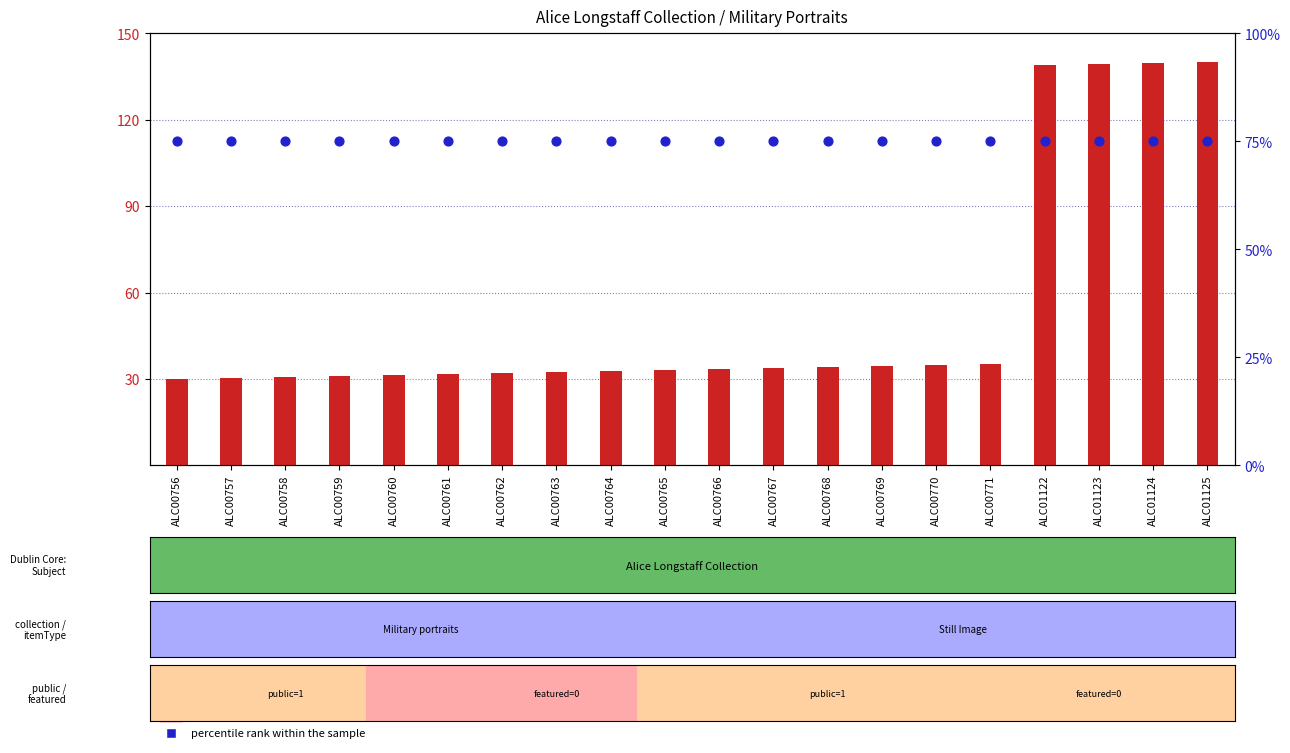

At how many categories does at least one series exceed 131?

4